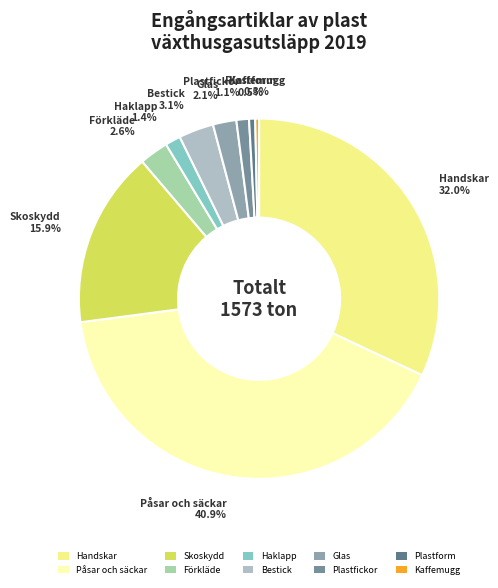

The Plastfickor slice represents 11% of the pie. True or false?

False